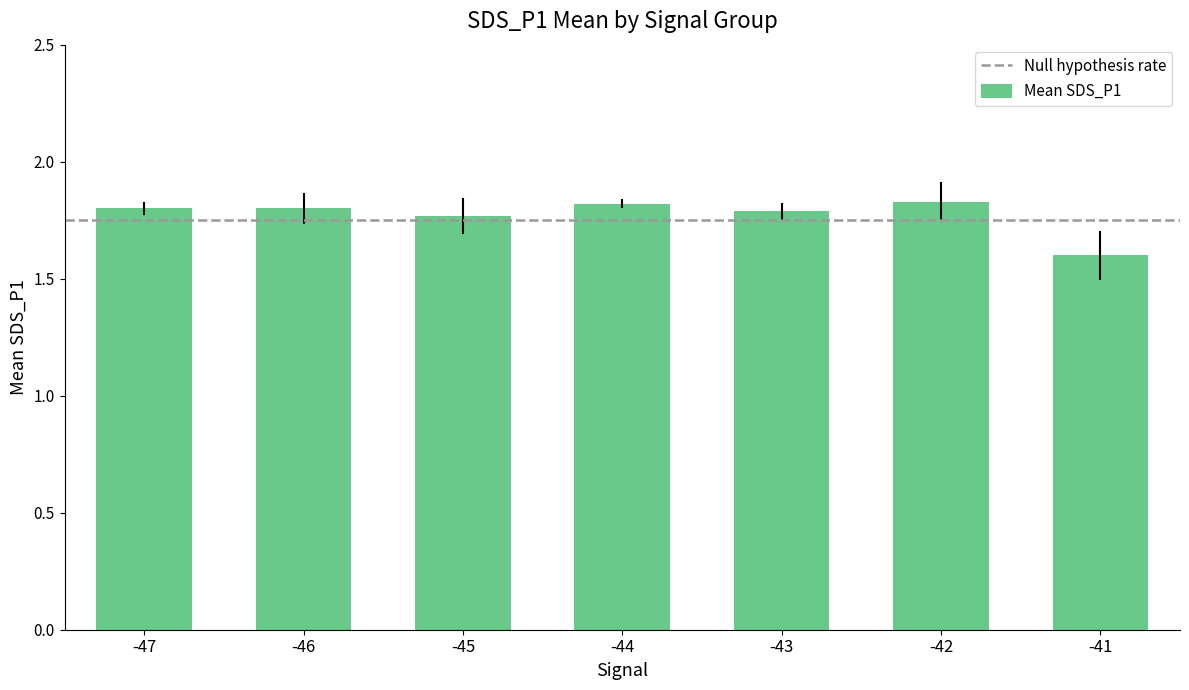

What is the sum of all values?

12.4